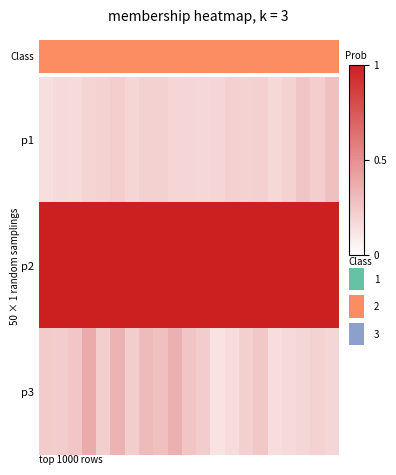

At how many categories does at least one series exceed 0?

21